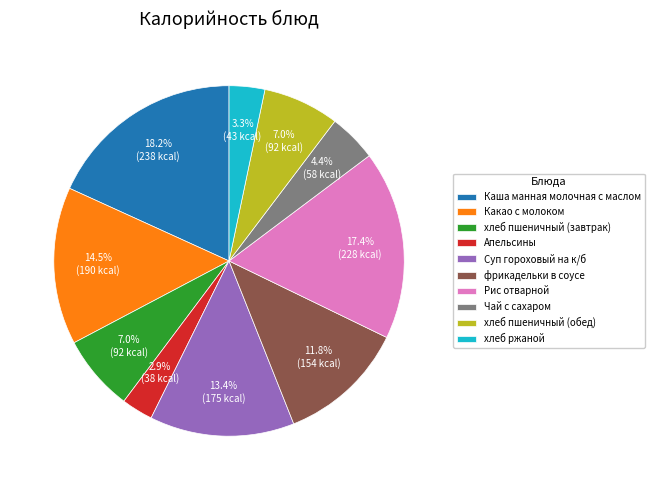

True or false: Рис отварной accounts for 17% of the total.

True